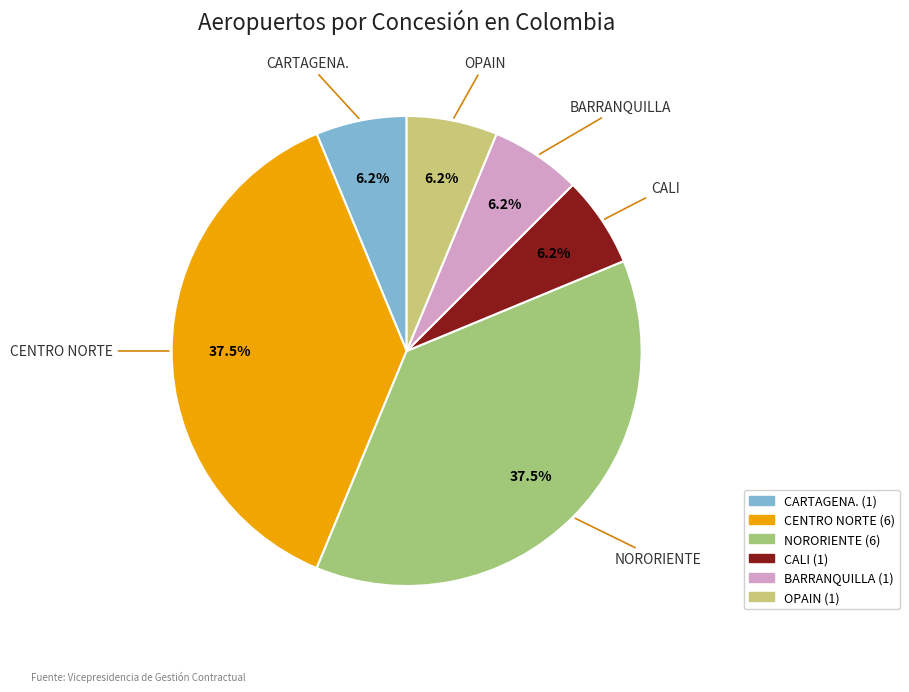

How many slices are in this pie chart?

6